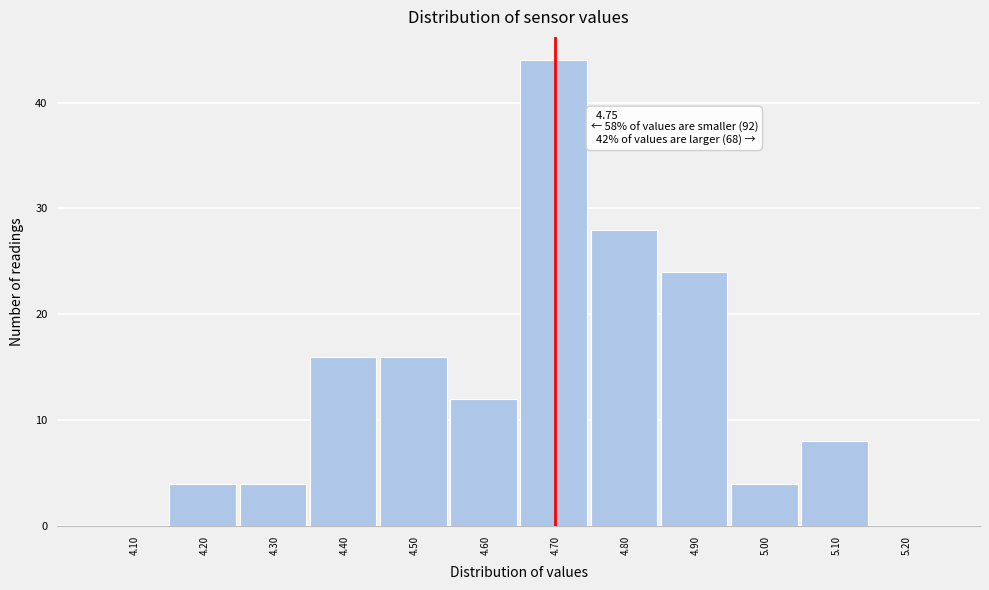

Reading right to left, transcribe all the data shown in this chart.

5.20=0	5.10=8	5.00=4	4.90=24	4.80=28	4.70=44	4.60=12	4.50=16	4.40=16	4.30=4	4.20=4	4.10=0